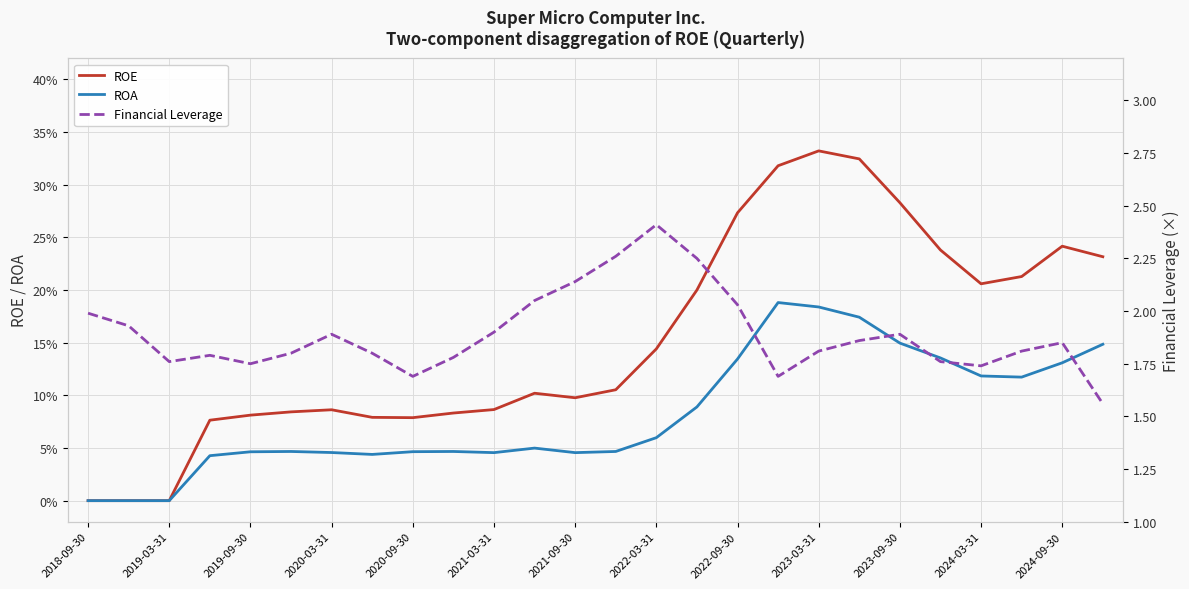

How many interior local valleys does the Financial Leverage series have?

5